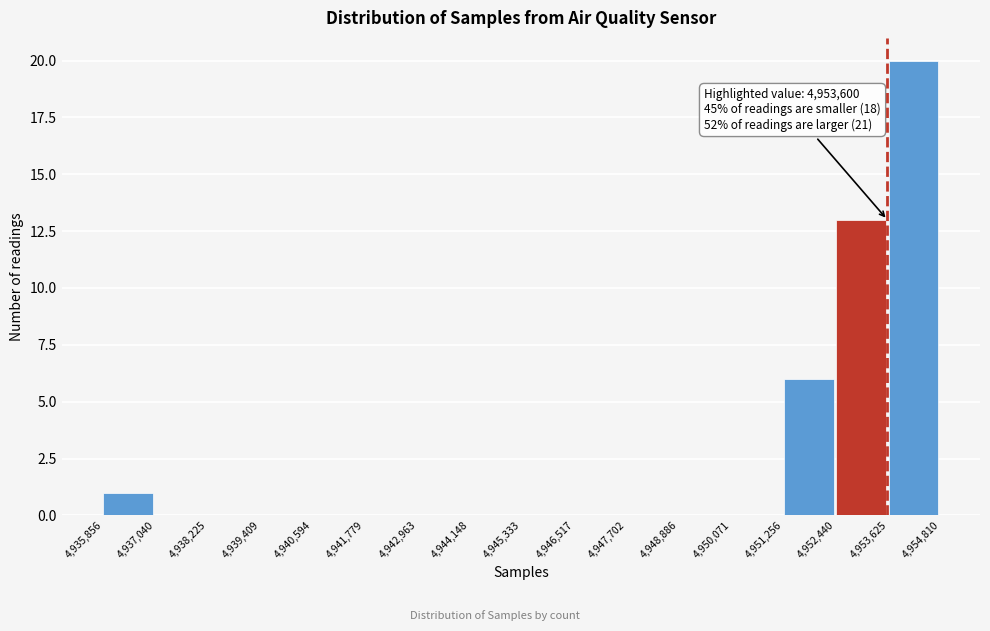

Which range on the x-axis has the tallest bar?

4,953,625 to 4,954,810